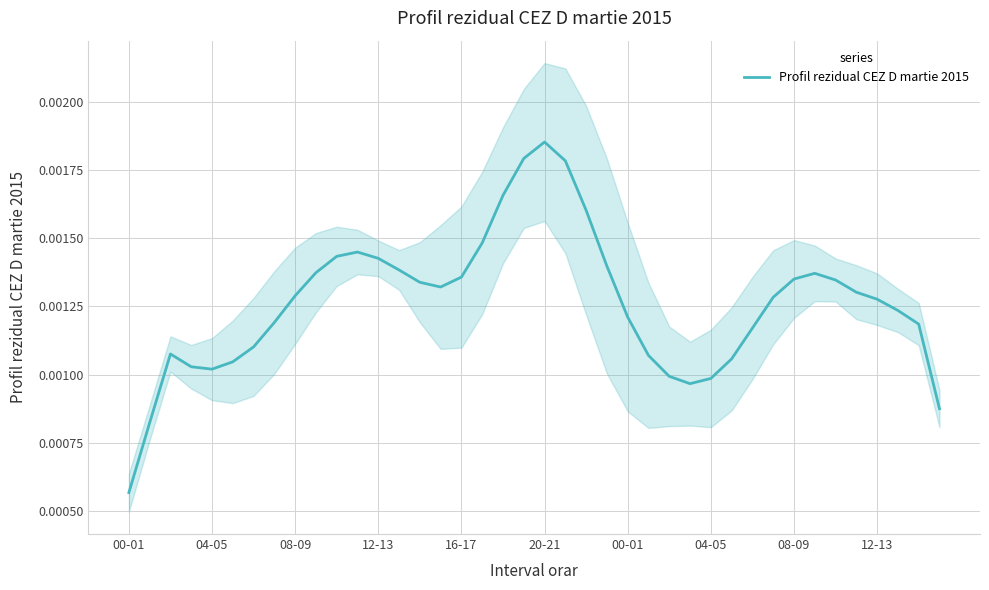

What is the sum of all values?

0.1